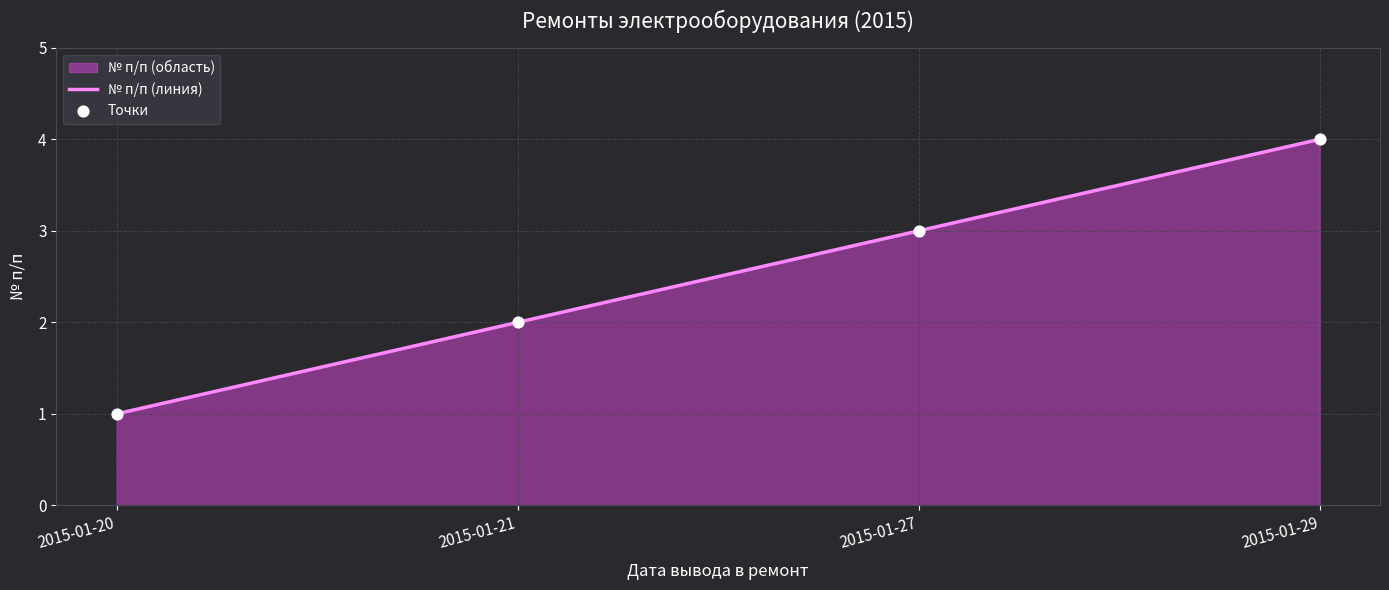

Which series has the largest Y range (max minus min)?

№ п/п (линия)